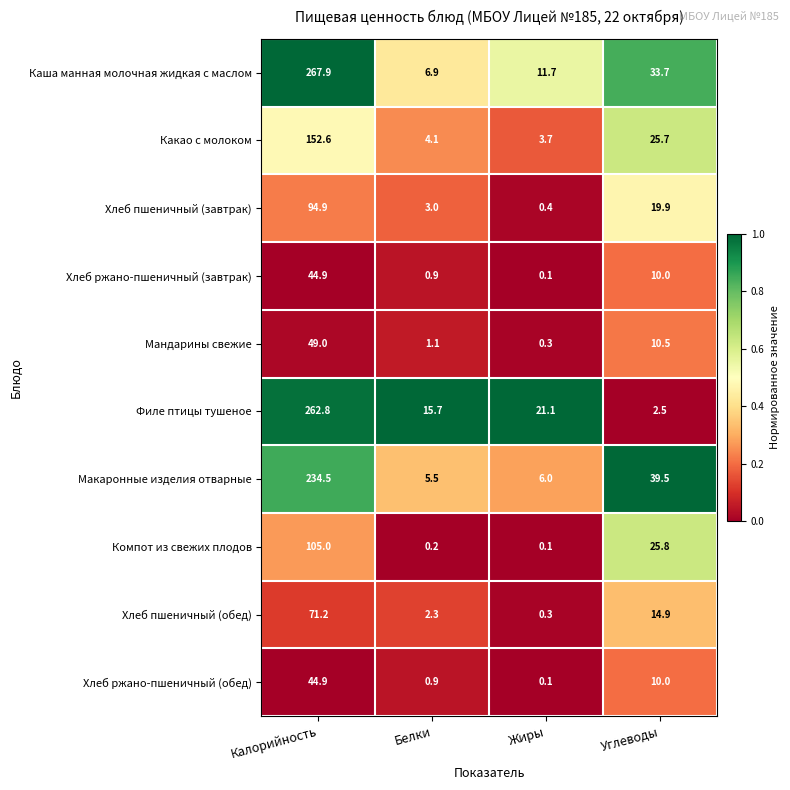

True or false: Хлеб пшеничный (завтрак) has a value of 13.0 at Углеводы.

False